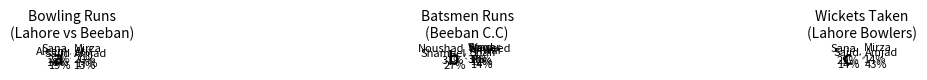

True or false: Aleem Khan accounts for 23% of the total.

False